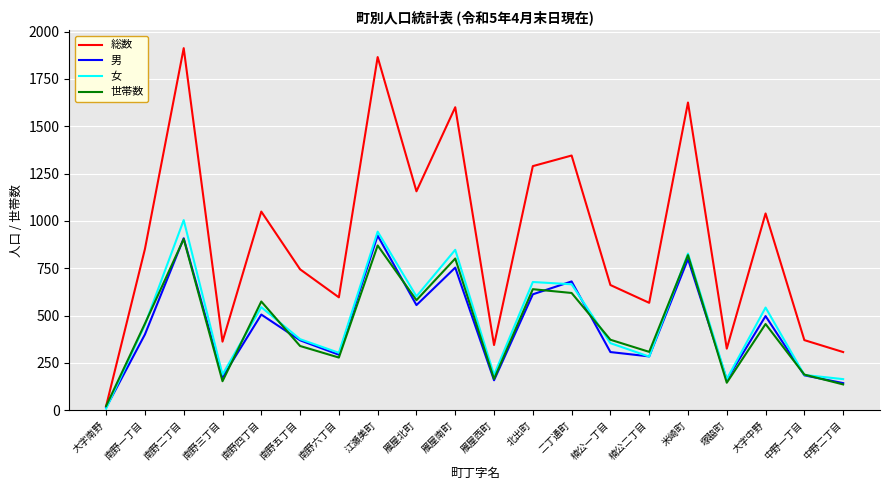

Is the value of 世帯数 at 米崎町 greater than the value of 総数 at 南野三丁目?

Yes